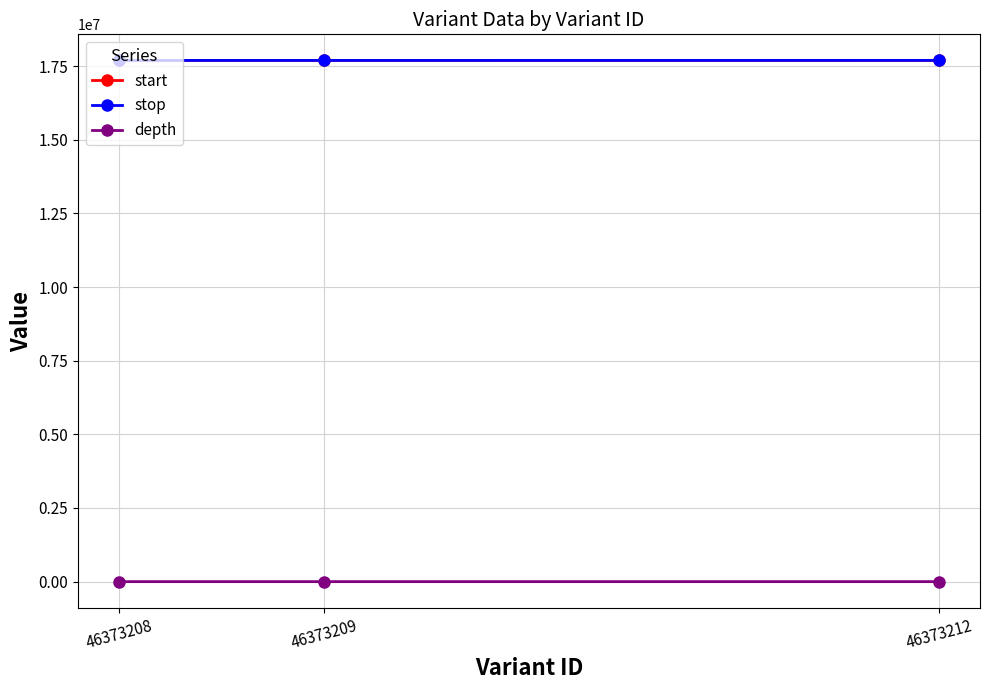

At which label is stop closest to 17691485?

46373209